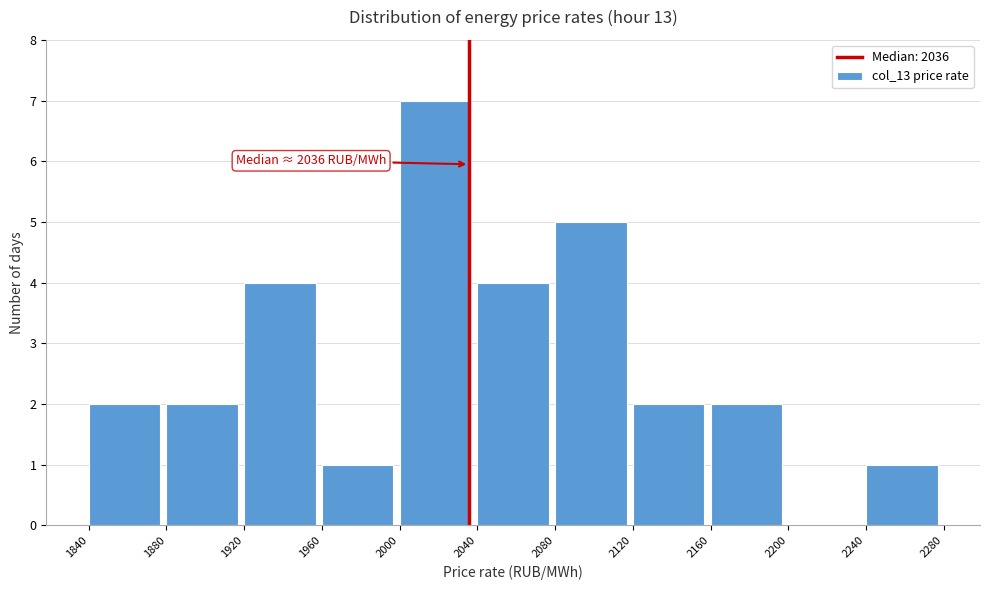

Which range on the x-axis has the tallest bar?

2000 to 2040